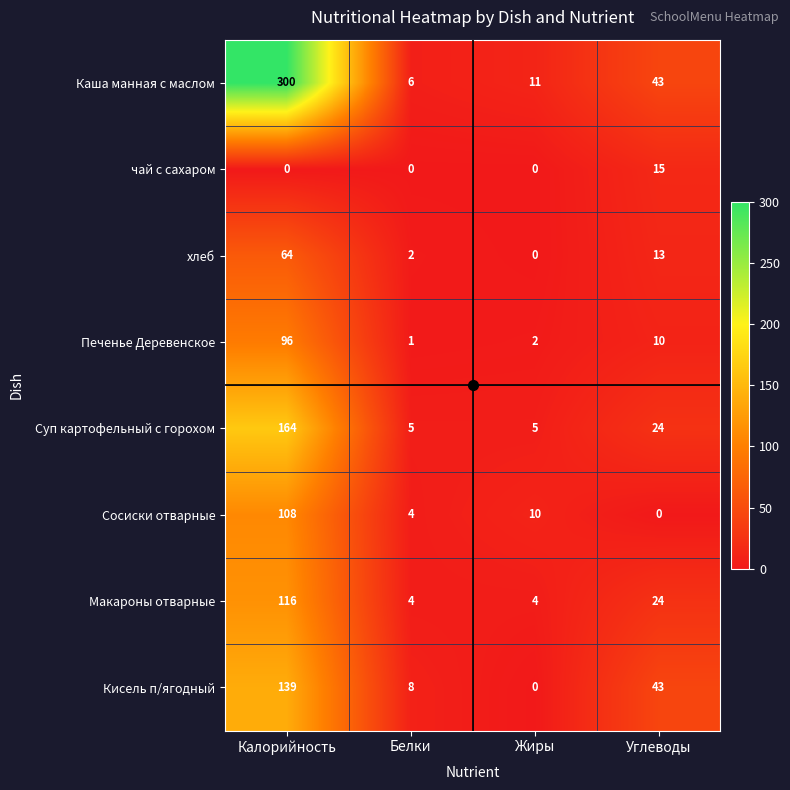

Count the number of data series in this chart.

8